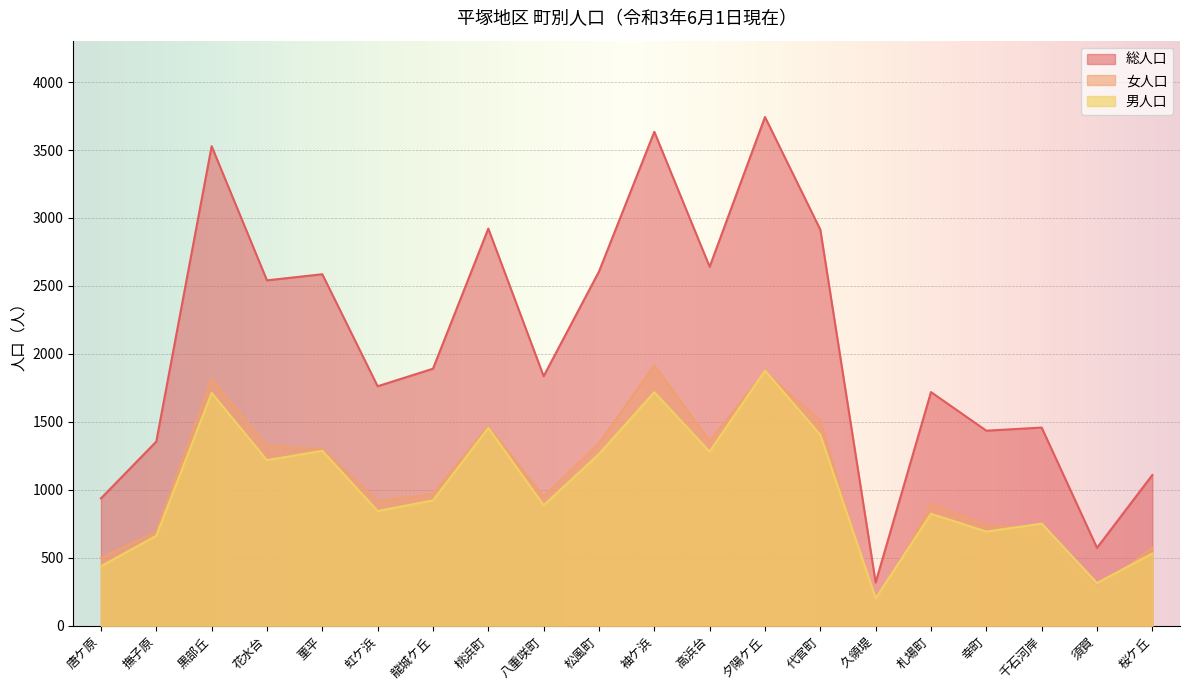

Which series changed the most between 夕陽ケ丘 and 札場町?

総人口